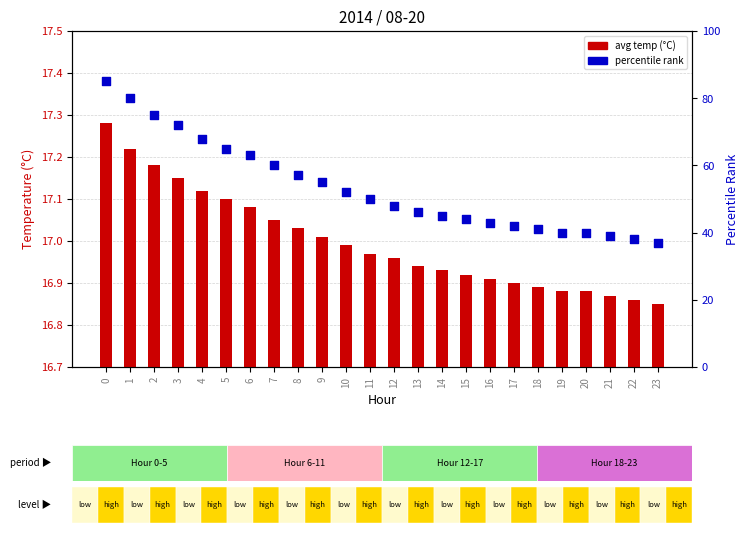

Which series reaches the maximum Y coordinate?

percentile rank